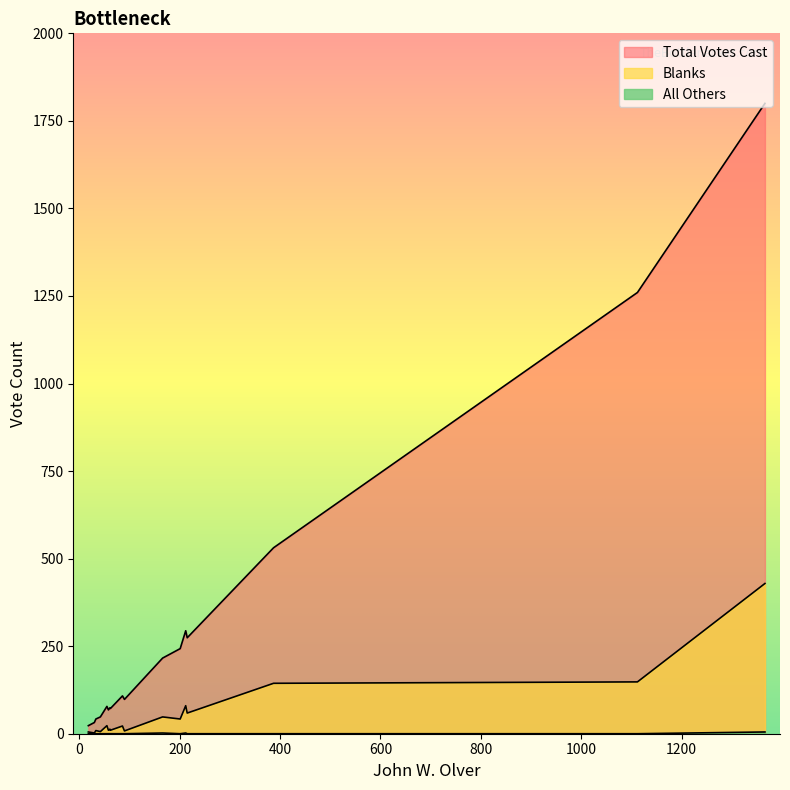

How many data points in Total Votes Cast are above 98?

8